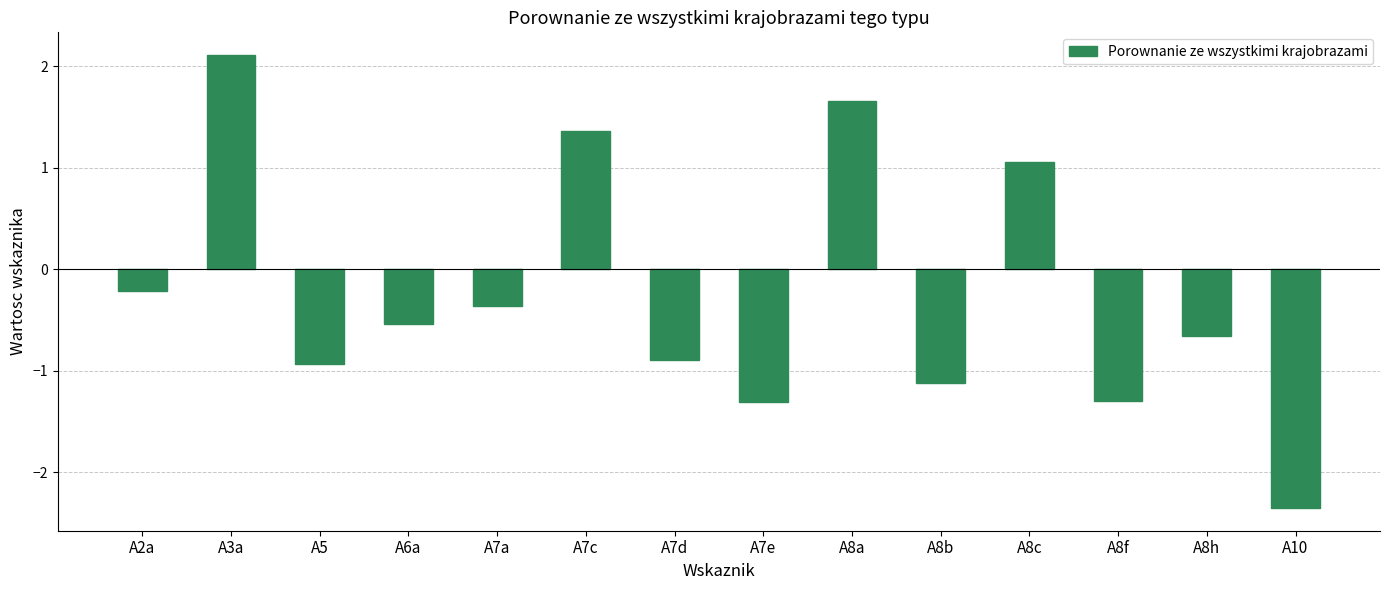

What is the difference between the maximum and minimum values?

4.5